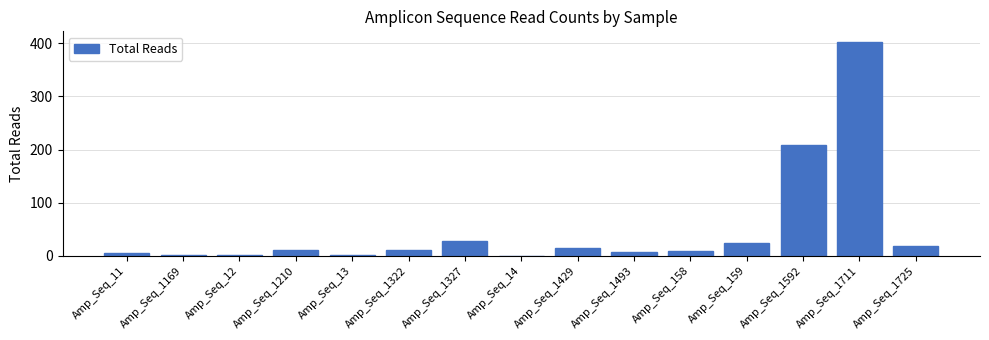

Are the bars grouped side by side (vs. stacked)?

No